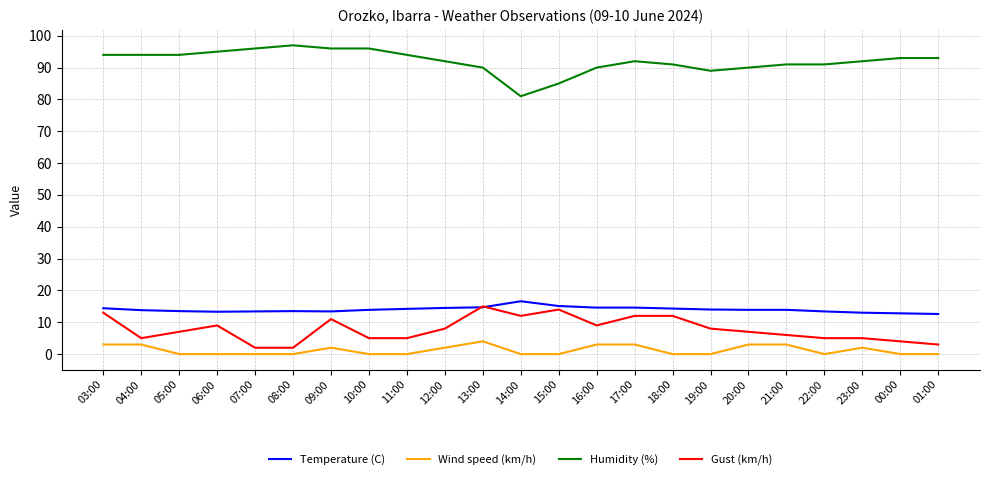

True or false: Humidity (%) and Temperature (C) intersect in this chart.

False